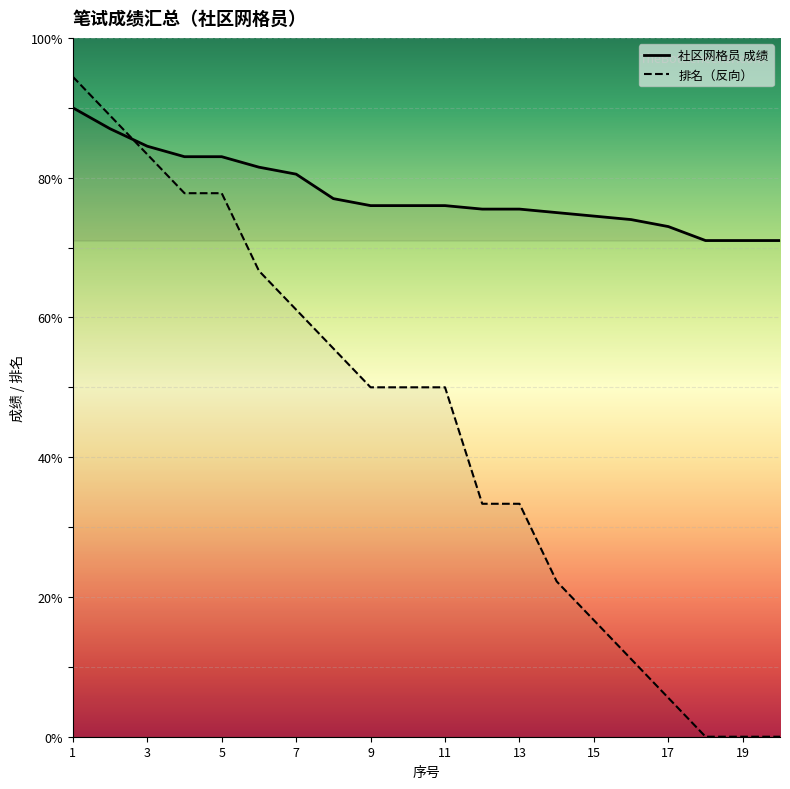

How many lines are shown in the chart?

2